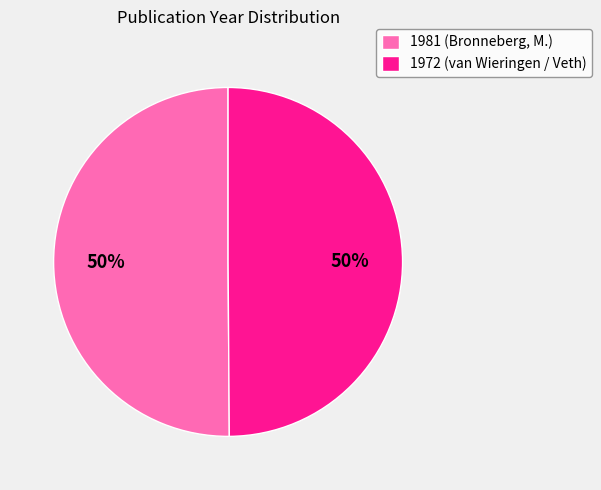

Count the number of slices in the pie.

2